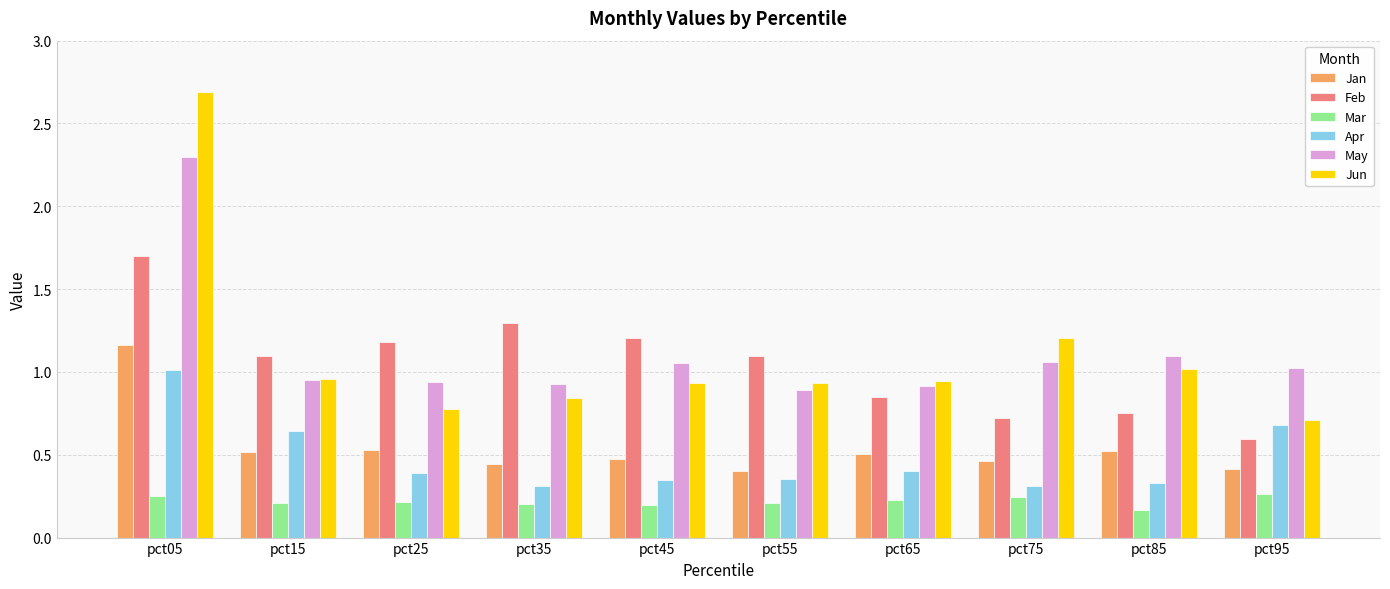

Which label corresponds to the smallest value in the chart?

pct85